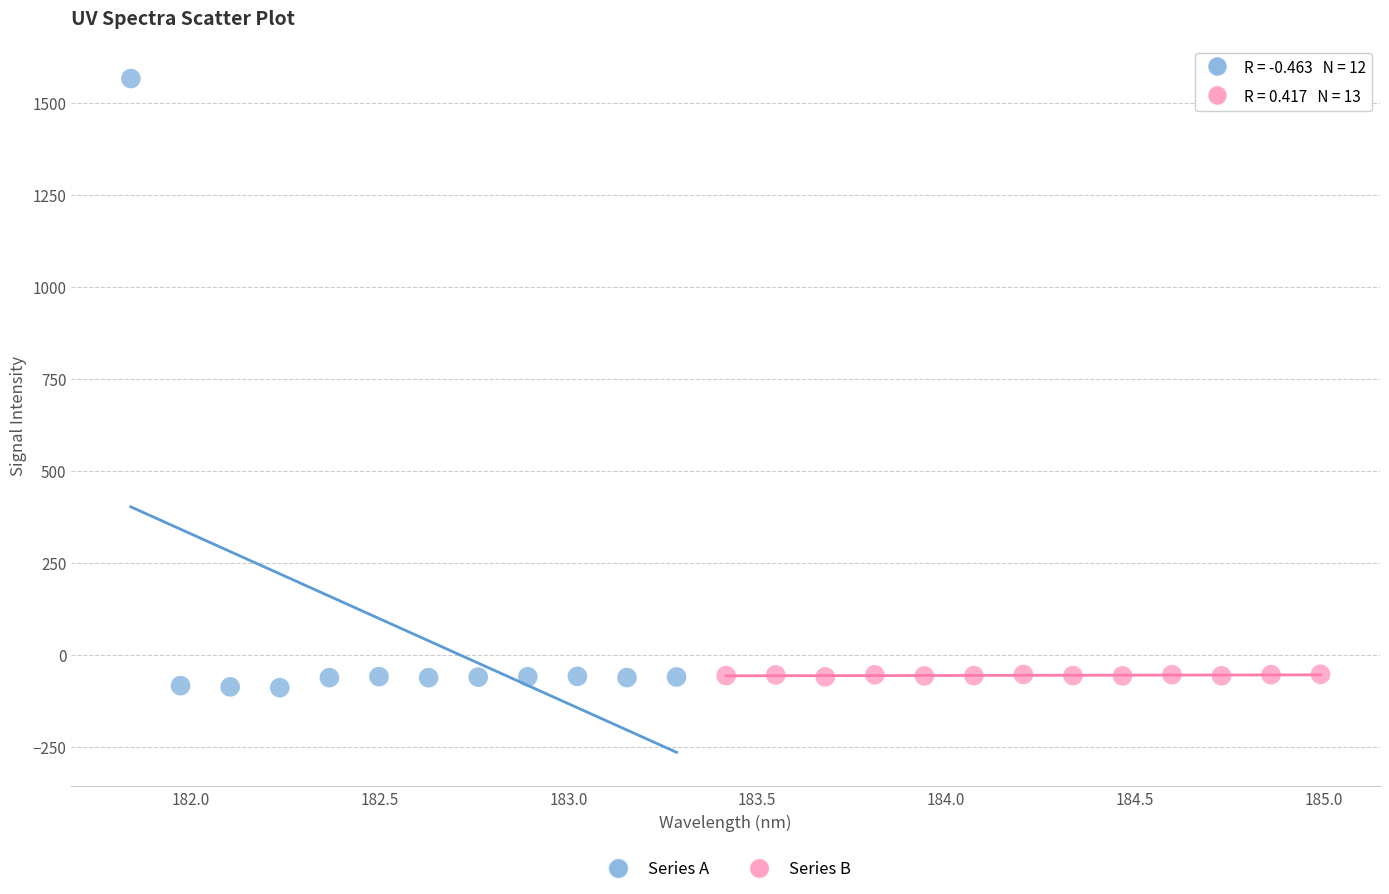

Which series has the largest Y range (max minus min)?

Series A